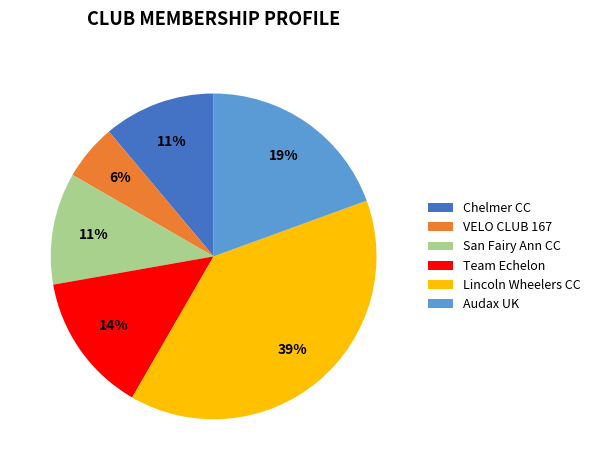

What percentage is the Team Echelon slice, to the nearest percent?

14%